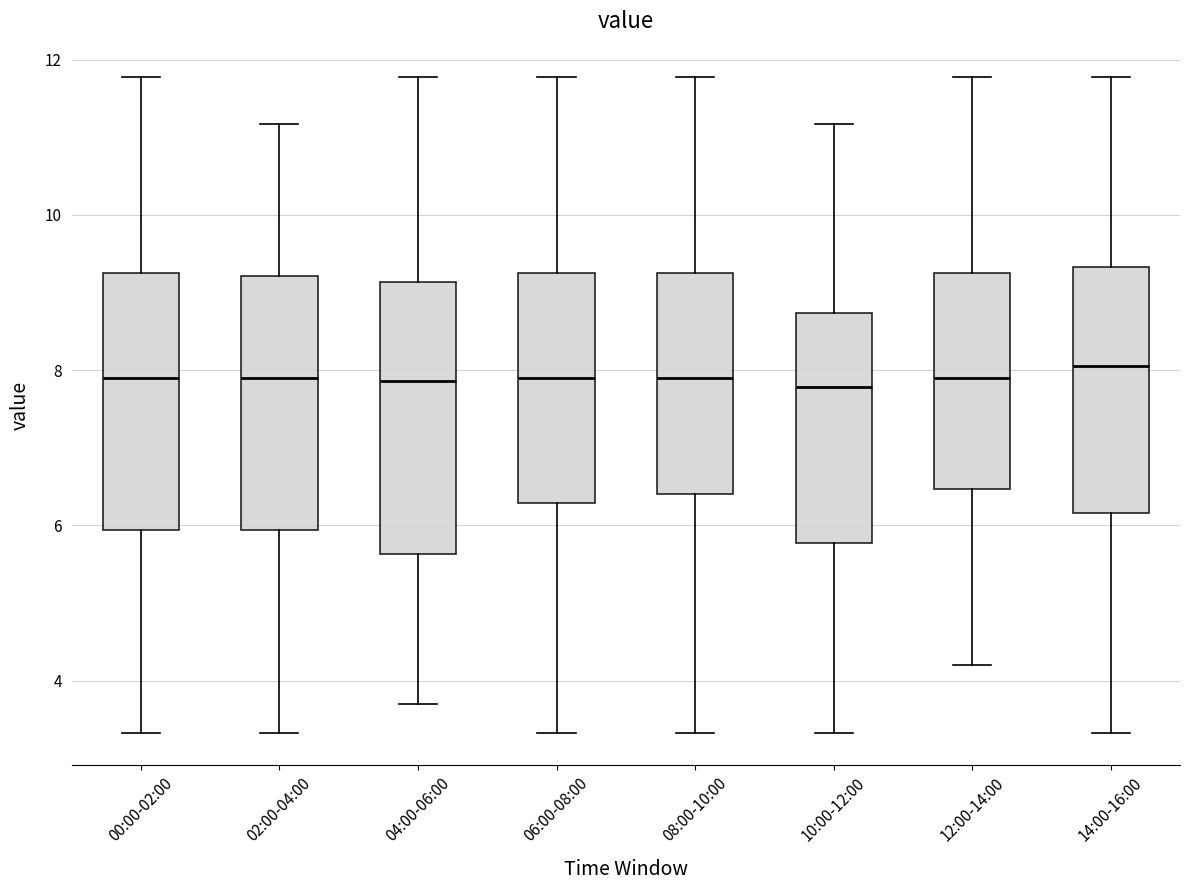

Where does the lower whisker of the box for 08:00-10:00 end on the y-axis? The values are not printed on the chart, so give them approximately, as read against the axis.

3.4